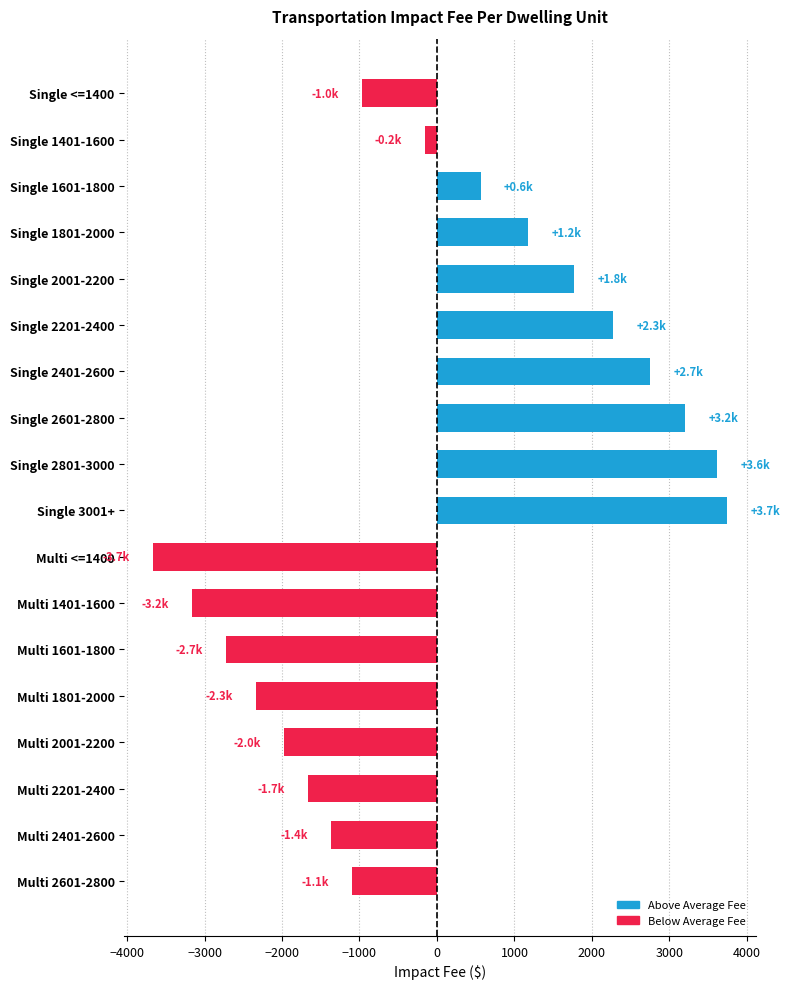

What is the label of the 6th bar from the bottom?

Multi 1601-1800